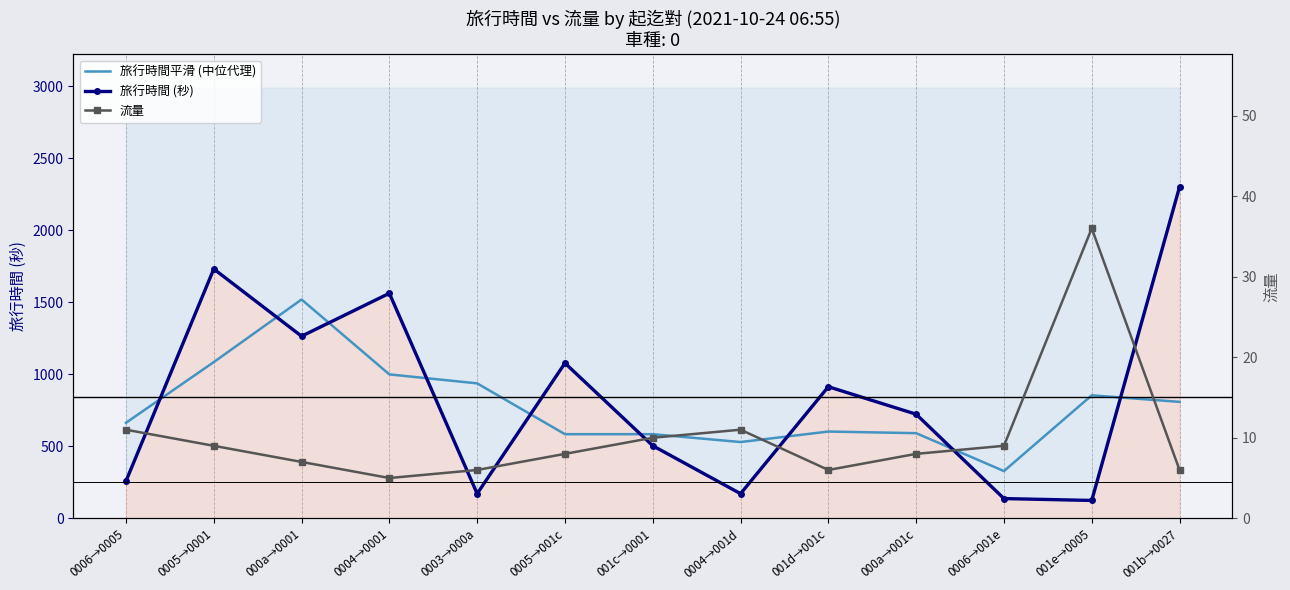

In 旅行時間平滑 (中位代理), how many points are lower than both neighbors (excluding endpoints)?

2